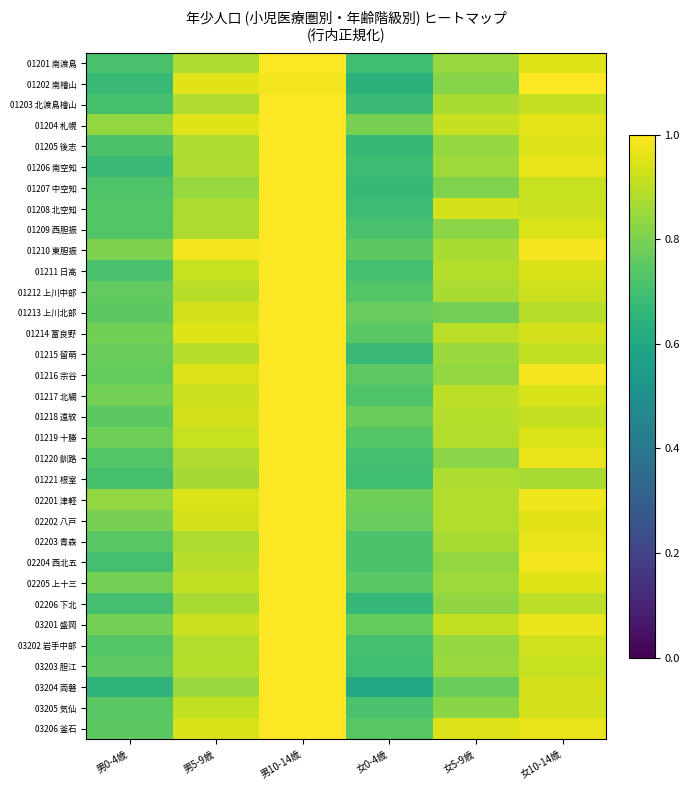

What is the maximum value shown in the chart?

1.0